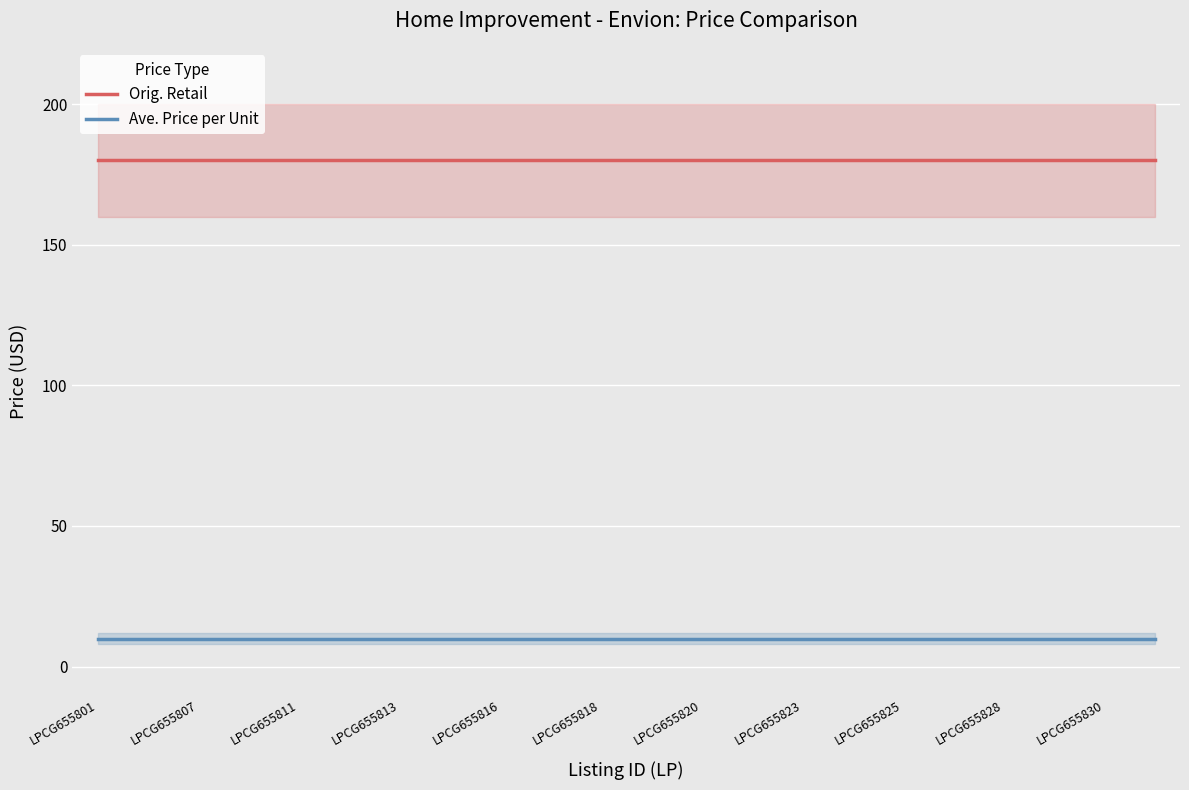

True or false: Orig. Retail has more than 0 interior local peaks.

False